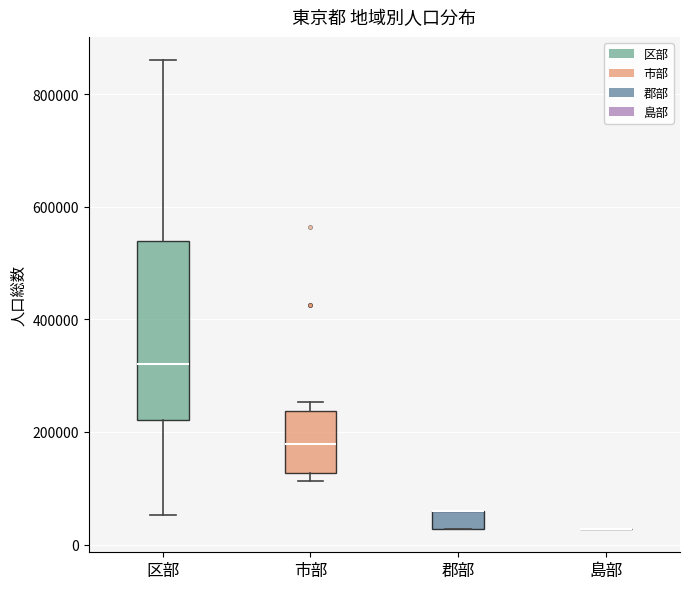

Reading left to right, transcribe this box plot: for each box, give where its median line is, the range the box spans, and where its two whiskers end, as read against the y-axis. The values are not printed on the chart, so give them approximately, as read against the axis.

区部: median 320000, box 220000 to 540000, whiskers 60000 to 860000
市部: median 180000, box 120000 to 240000, whiskers 120000 (just below the box's lower edge) to 260000
郡部: median 60000 (drawn on the box's upper edge), box 20000 to 60000, whiskers 20000 to 60000
島部: box collapsed to a line at 20000, whiskers 20000 to 20000